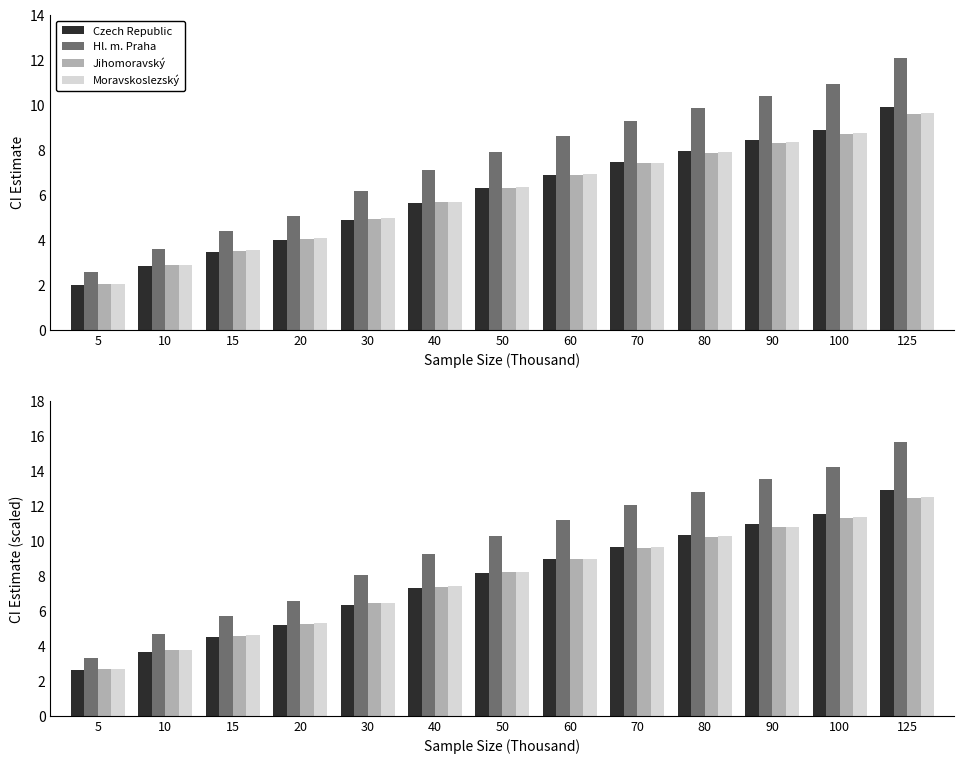

What is the value of the Moravskoslezský bar at the 1st from the left?

2.7